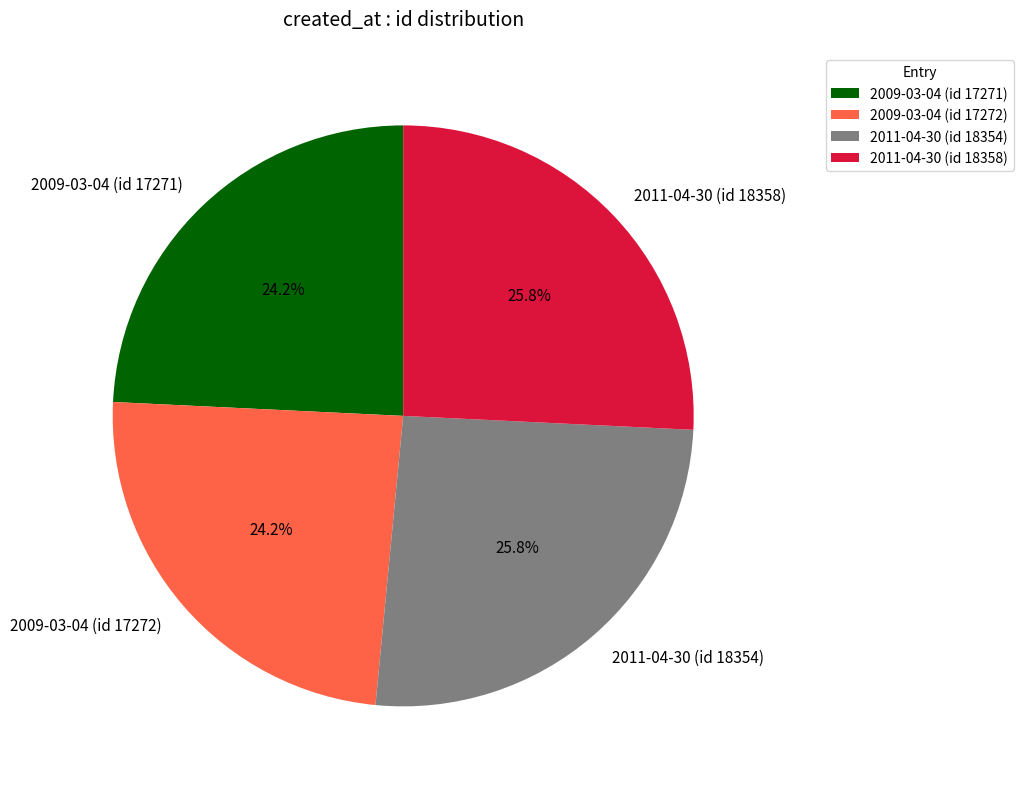

Does any single category account for the majority?

No